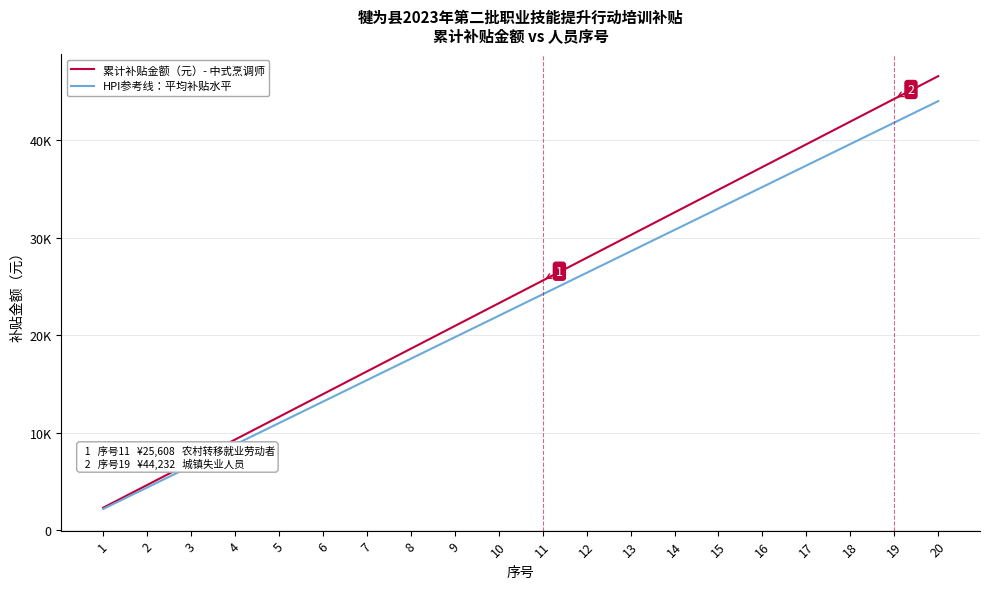

Rank the series at 12 from lowest to highest value.

HPI参考线：平均补贴水平, 累计补贴金额（元）- 中式烹调师